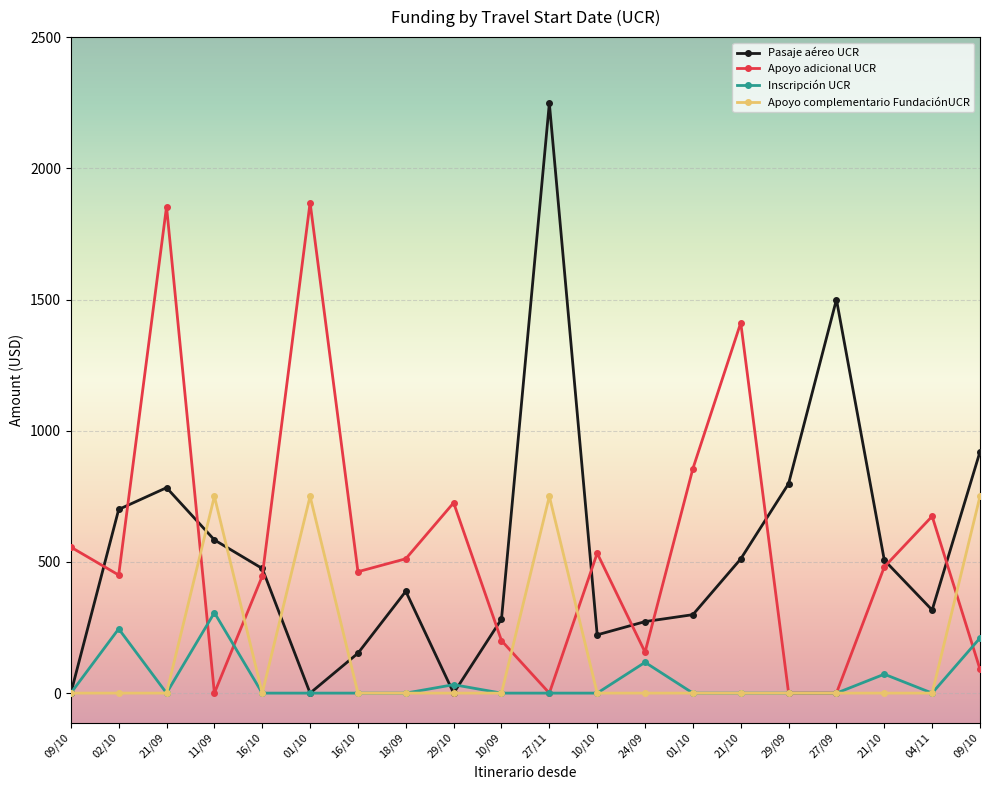

What are all the series names shown in the legend?

Pasaje aéreo UCR, Apoyo adicional UCR, Inscripción UCR, Apoyo complementario FundaciónUCR